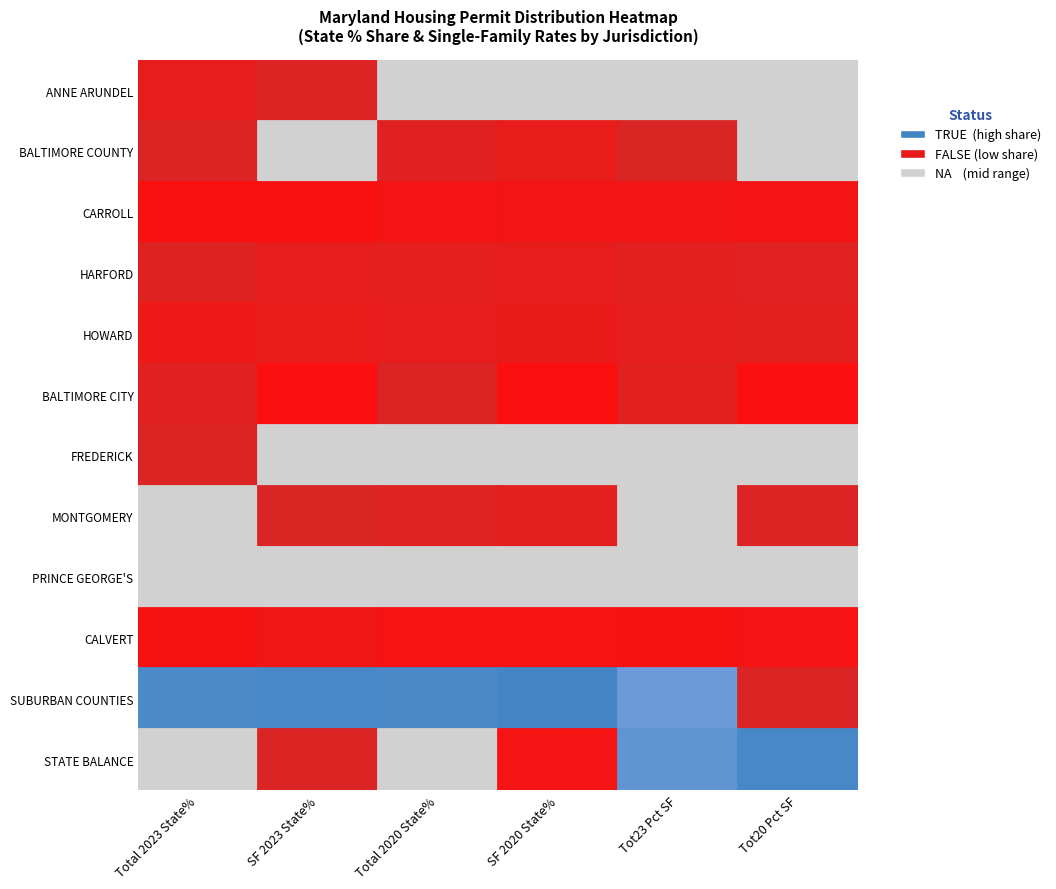

How many series are shown in this chart?

12